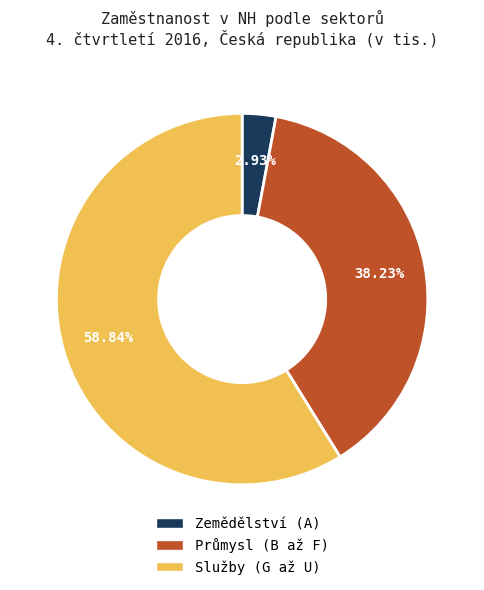

Is there any slice that represents more than half of the pie?

Yes